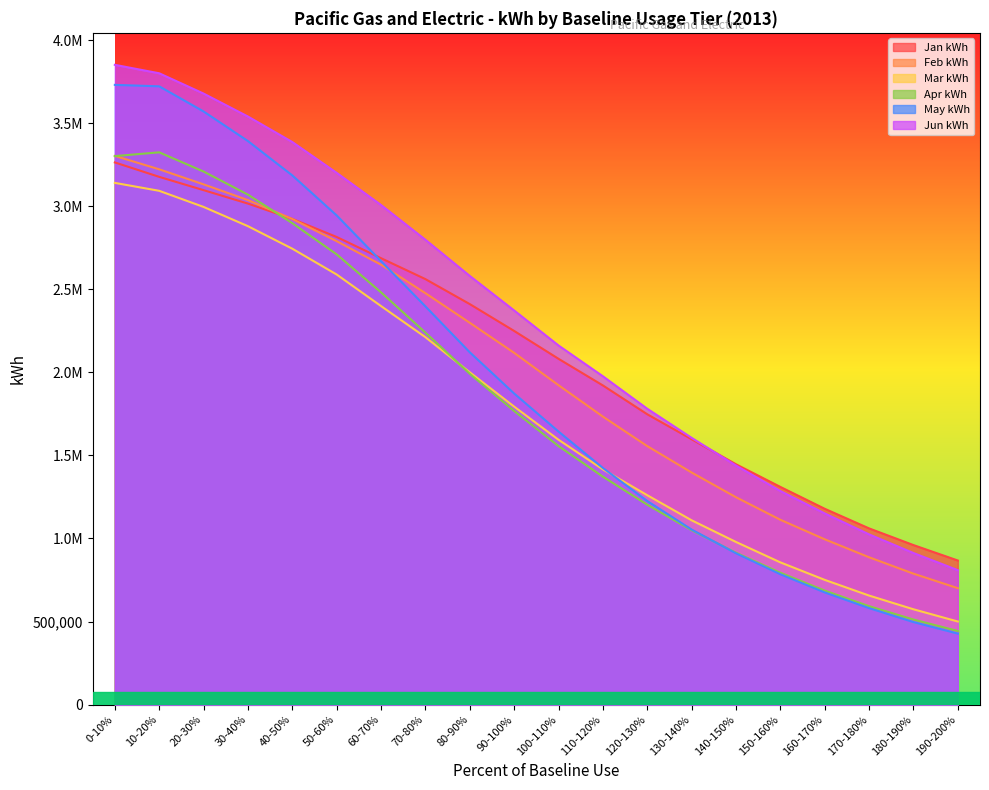

At 50-60%, list the series in order from largest to smallest.

Jun kWh, May kWh, Jan kWh, Feb kWh, Apr kWh, Mar kWh